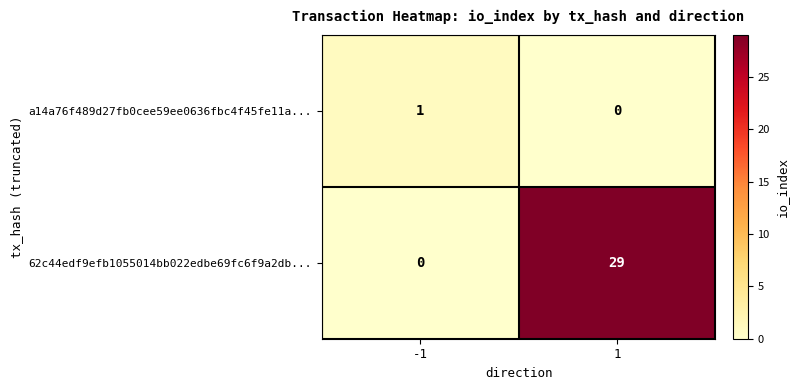

Reading right to left, extract all data points from this chart.

a14a76f489d27fb0cee59ee0636fbc4f45fe11a...: 1=0	-1=1
62c44edf9efb1055014bb022edbe69fc6f9a2db...: 1=29	-1=0